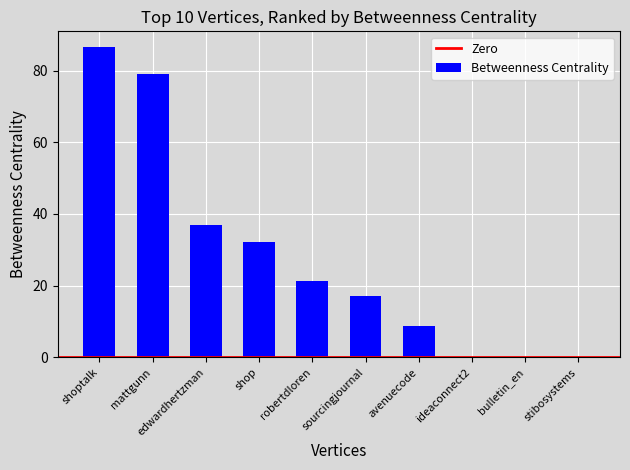

What value does the data have at robertdloren?

21.3